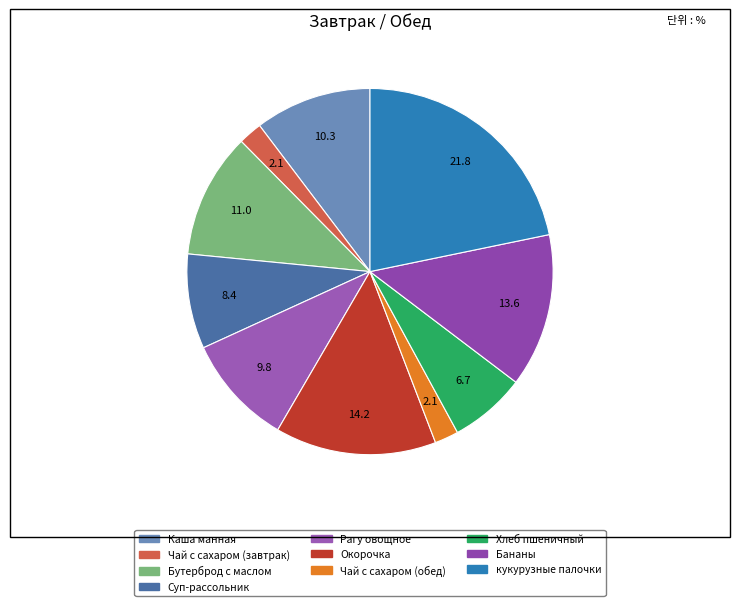

Rank the categories by value from lowest to highest.

Чай с сахаром (завтрак), Чай с сахаром (обед), Хлеб пшеничный, Суп-рассольник, Рагу овощное, Каша манная, Бутерброд с маслом, Бананы, Окорочка, кукурузные палочки